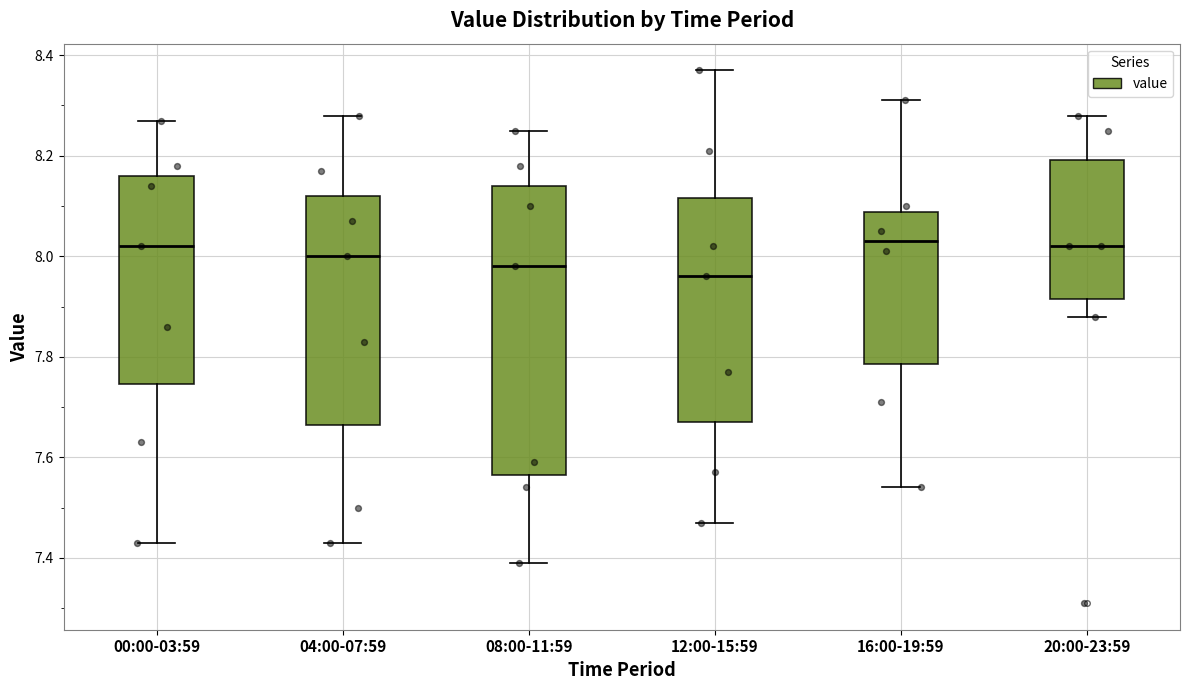

Which box is the tallest, from its lower edge to its upper edge?

08:00-11:59